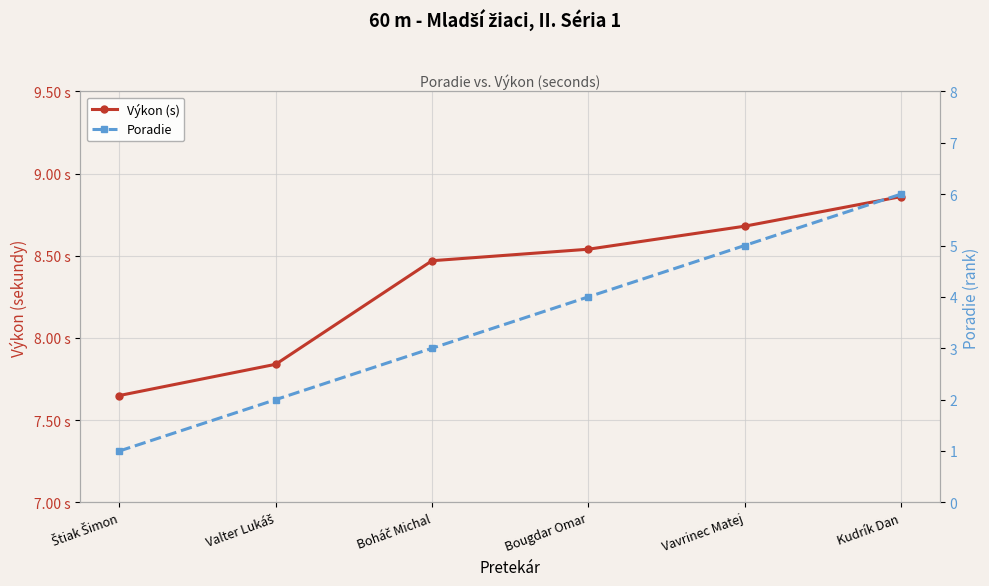

Is it true that Poradie equals 2.9 at Valter Lukáš?

False